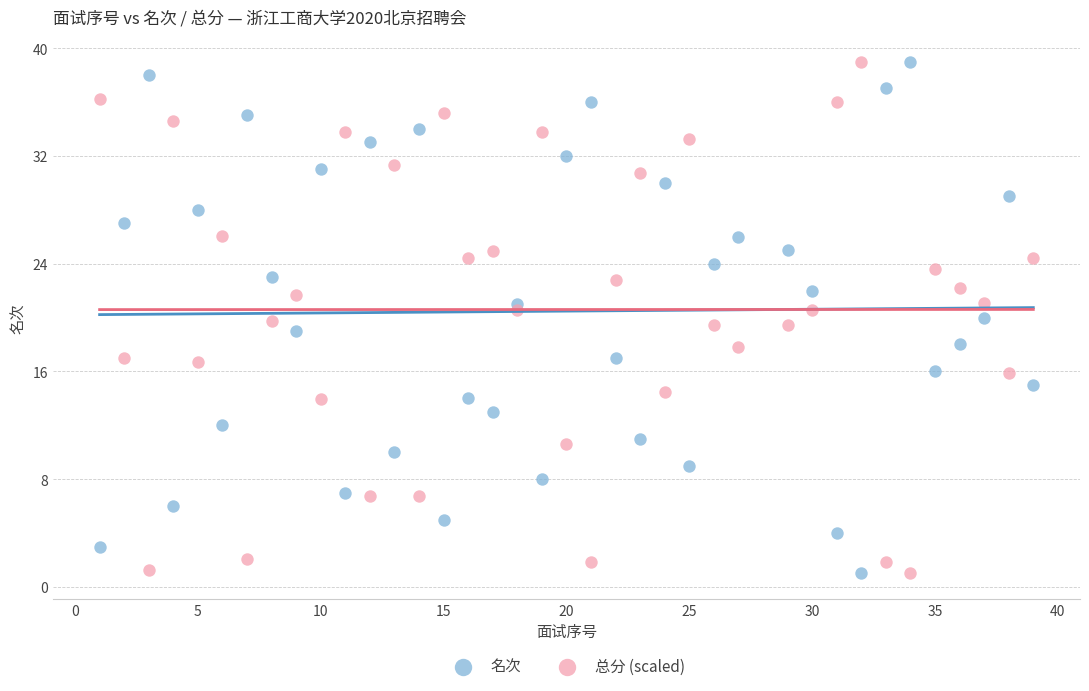

What is the X range (max minus min) for the scatter plot?

38.0